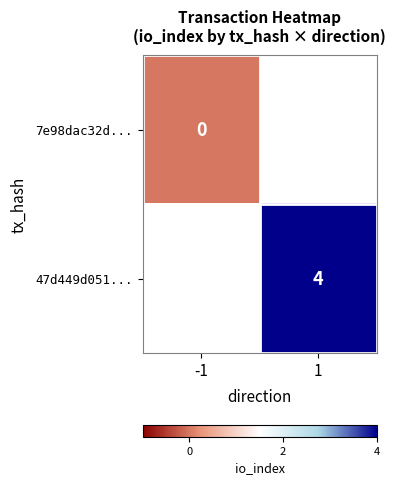

At 1, list the series in order from smallest to largest.

7e98dac32d..., 47d449d051...